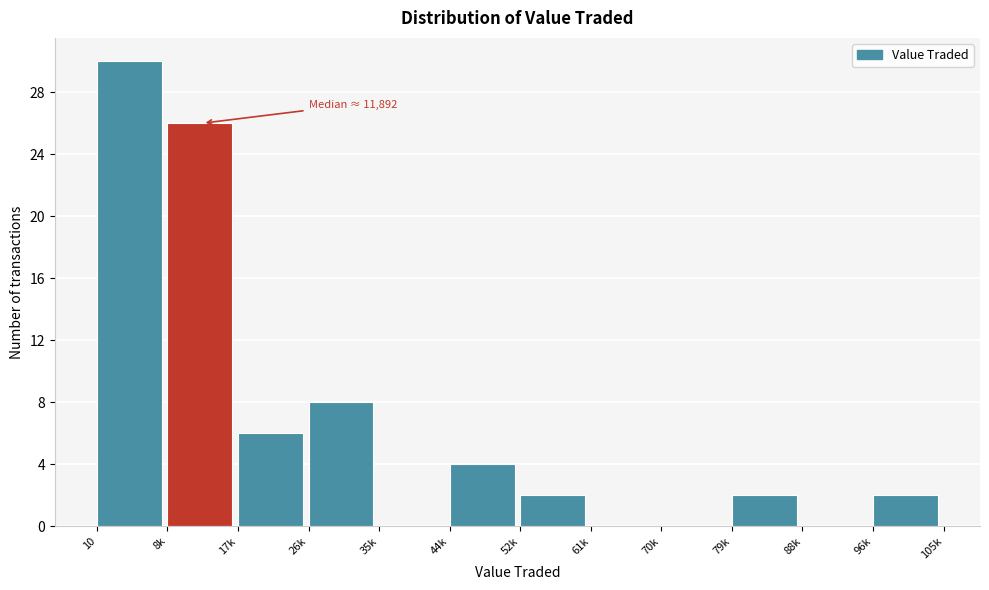

Reading left to right, extract all data points from this chart.

10=30	8k=26	17k=6	26k=8	35k=0	44k=4	52k=2	61k=0	70k=0	79k=2	88k=0	96k=2